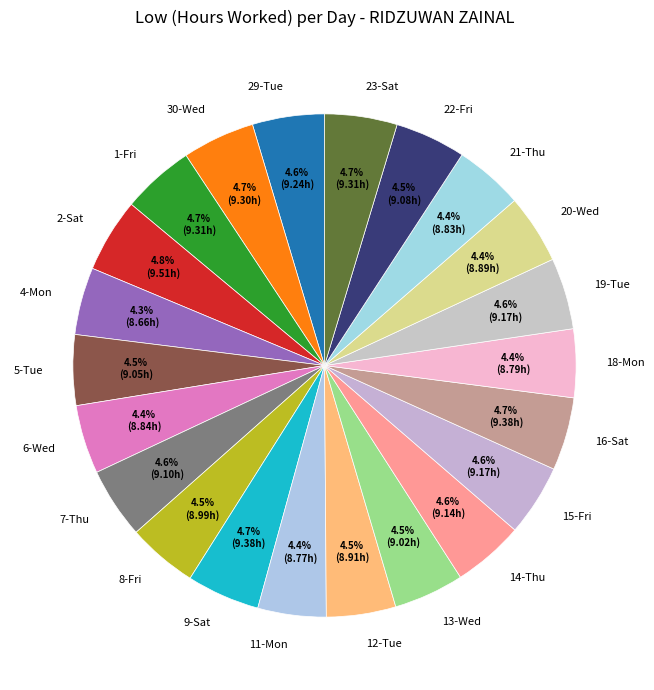

Is 14-Thu the majority of the pie?

No